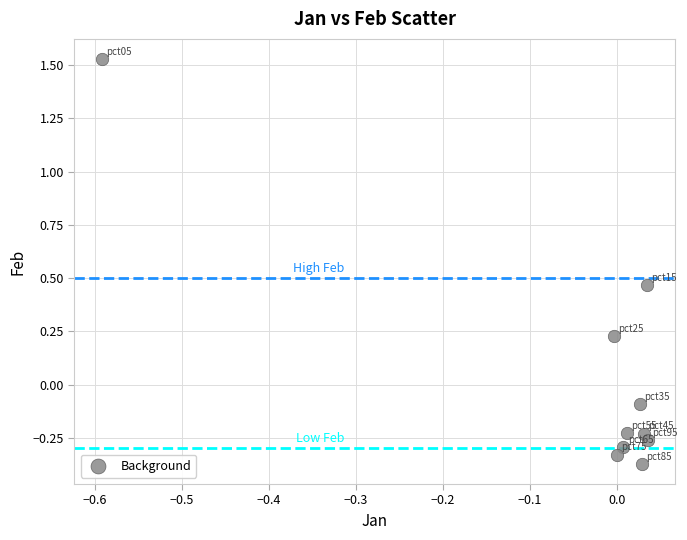

What is the range of Y values (max minus min)?

1.9